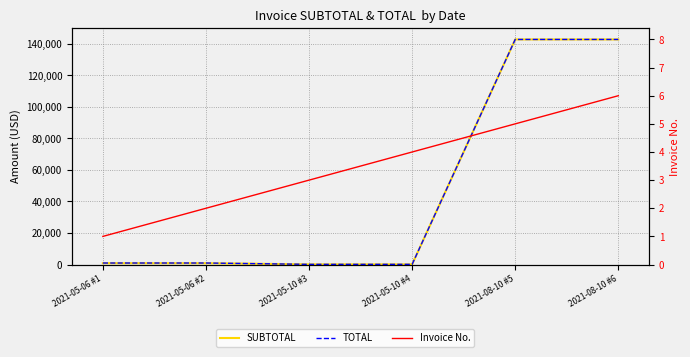

At which category does the chart reach its peak across all series?

2021-08-10 #5